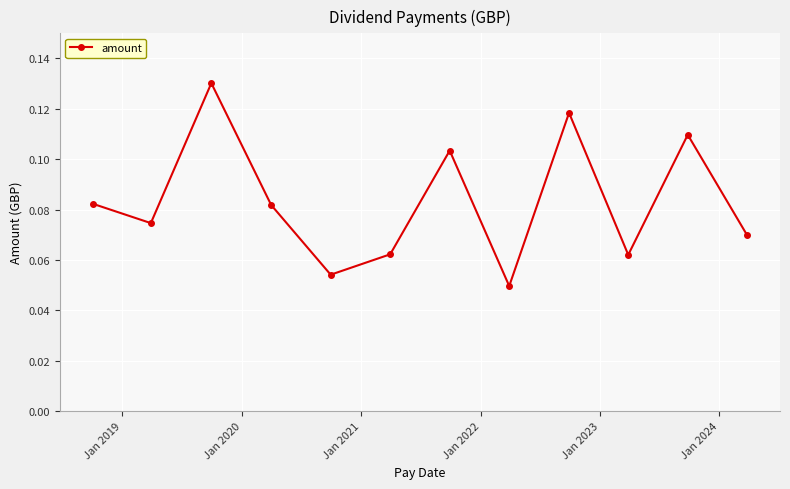

How many interior local valleys (lower than both neighbors) does the data have?

4